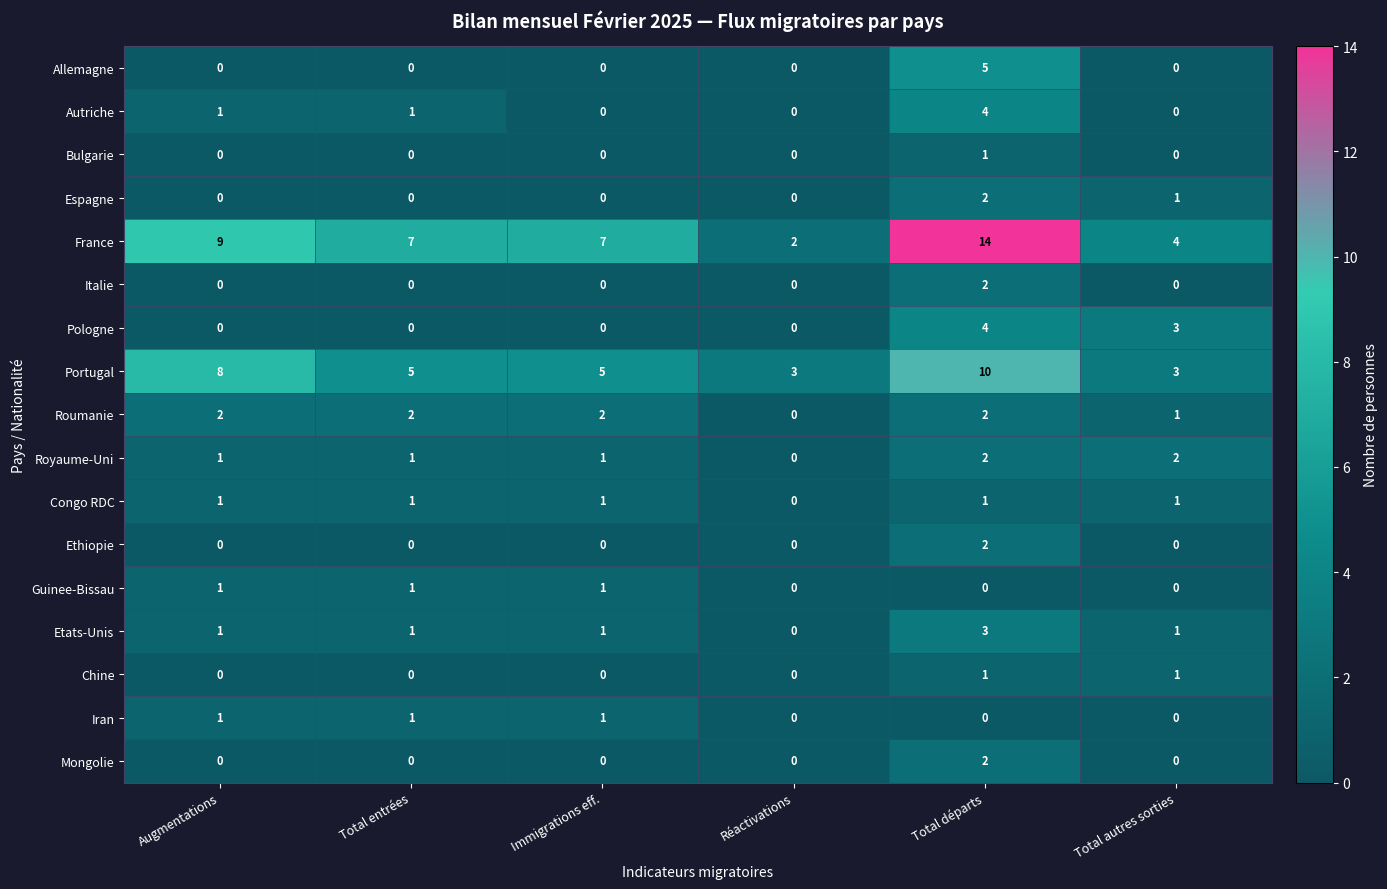

Count the number of categories in the chart.

6